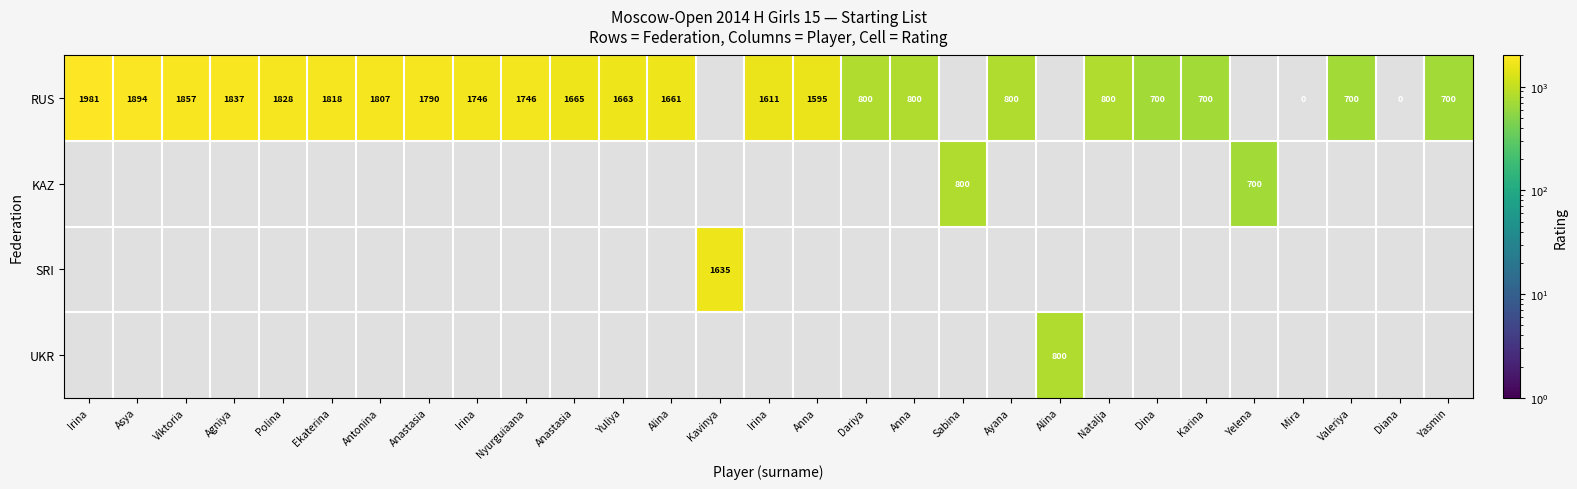

Is it true that RUS equals 862.9 at Alina?

False